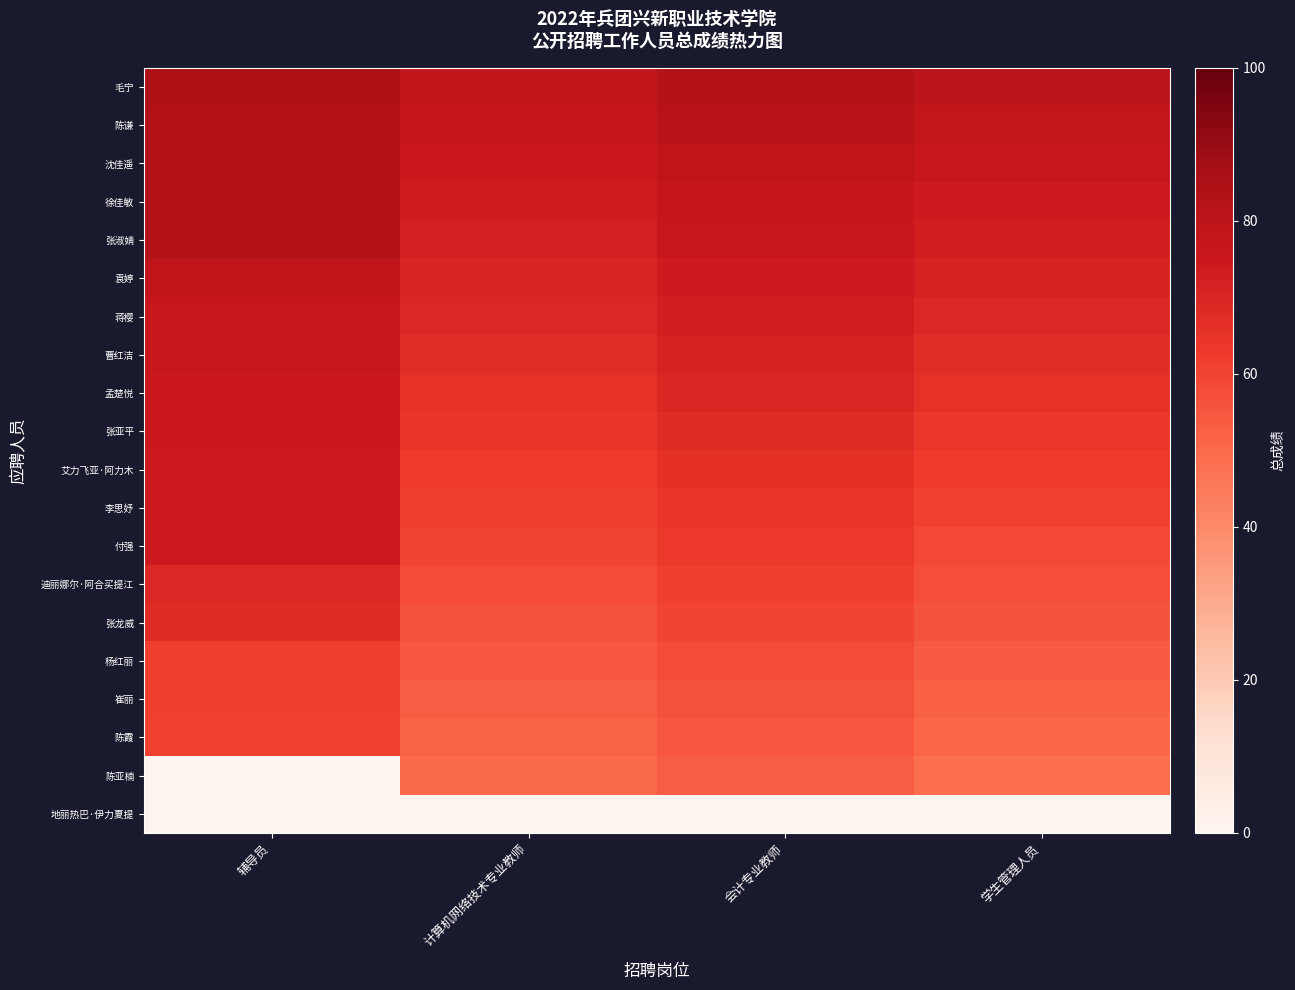

Reading left to right, extract all data points from this chart.

毛宁: 辅导员=84.4	计算机网络技术专业教师=78.5	会计专业教师=82.1	学生管理人员=79.3
陈谦: 辅导员=83.4	计算机网络技术专业教师=76.2	会计专业教师=80.5	学生管理人员=77.6
沈佳遥: 辅导员=83.1	计算机网络技术专业教师=74.8	会计专业教师=78.9	学生管理人员=75.9
徐佳敏: 辅导员=82.6	计算机网络技术专业教师=73.5	会计专业教师=77.3	学生管理人员=74.2
张淑婧: 辅导员=82.6	计算机网络技术专业教师=72.1	会计专业教师=75.7	学生管理人员=72.5
袁婷: 辅导员=78.8	计算机网络技术专业教师=70.3	会计专业教师=74.1	学生管理人员=70.8
蒋樱: 辅导员=75.6	计算机网络技术专业教师=68.9	会计专业教师=72.5	学生管理人员=69.1
曹红洁: 辅导员=75.4	计算机网络技术专业教师=67.4	会计专业教师=70.9	学生管理人员=67.4
孟楚悦: 辅导员=74.9	计算机网络技术专业教师=65.8	会计专业教师=69.3	学生管理人员=65.7
张亚平: 辅导员=74.8	计算机网络技术专业教师=64.2	会计专业教师=67.7	学生管理人员=64.0
艾力飞亚·阿力木: 辅导员=74.6	计算机网络技术专业教师=62.7	会计专业教师=66.1	学生管理人员=62.3
李思妤: 辅导员=74.5	计算机网络技术专业教师=61.1	会计专业教师=64.5	学生管理人员=60.6
付强: 辅导员=74.2	计算机网络技术专业教师=59.6	会计专业教师=62.9	学生管理人员=58.9
迪丽娜尔·阿合买提江: 辅导员=69.1	计算机网络技术专业教师=58.0	会计专业教师=61.3	学生管理人员=57.2
张龙威: 辅导员=68.0	计算机网络技术专业教师=56.5	会计专业教师=59.7	学生管理人员=55.5
杨红丽: 辅导员=61.4	计算机网络技术专业教师=55.0	会计专业教师=58.1	学生管理人员=53.8
崔丽: 辅导员=61.2	计算机网络技术专业教师=53.4	会计专业教师=56.5	学生管理人员=52.1
陈霞: 辅导员=60.8	计算机网络技术专业教师=51.9	会计专业教师=54.9	学生管理人员=50.4
陈亚楠: 辅导员=0.0	计算机网络技术专业教师=50.3	会计专业教师=53.3	学生管理人员=48.7
地丽热巴·伊力夏提: 辅导员=0.0	计算机网络技术专业教师=0.0	会计专业教师=0.0	学生管理人员=0.0